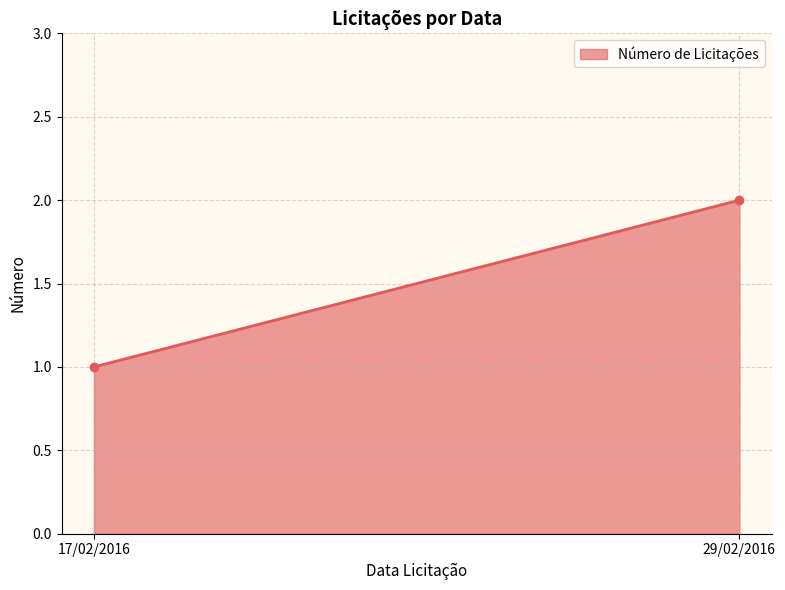

What is the difference between the values at 17/02/2016 and 29/02/2016?

1